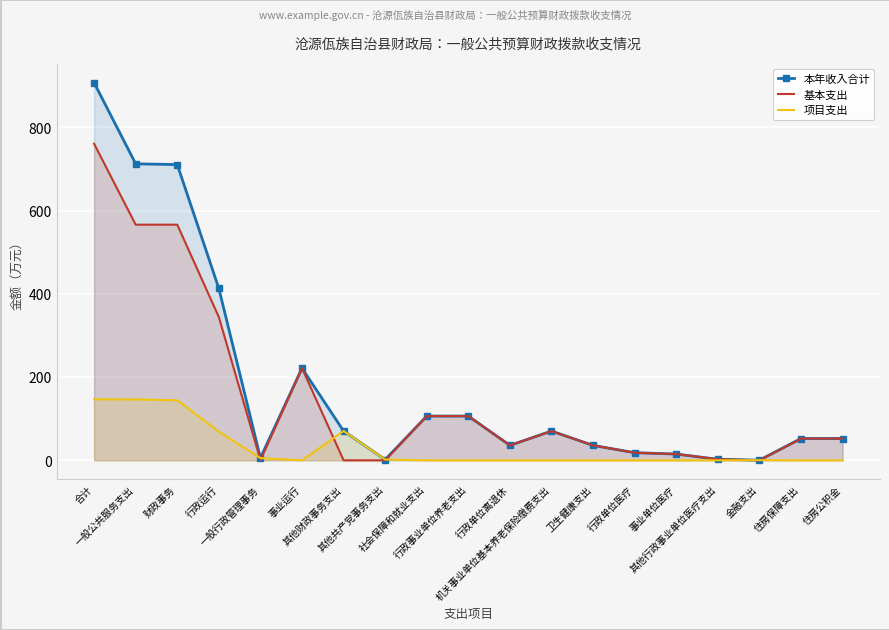

Which has a higher value, 其他行政事业单位医疗支出 or 卫生健康支出?

卫生健康支出